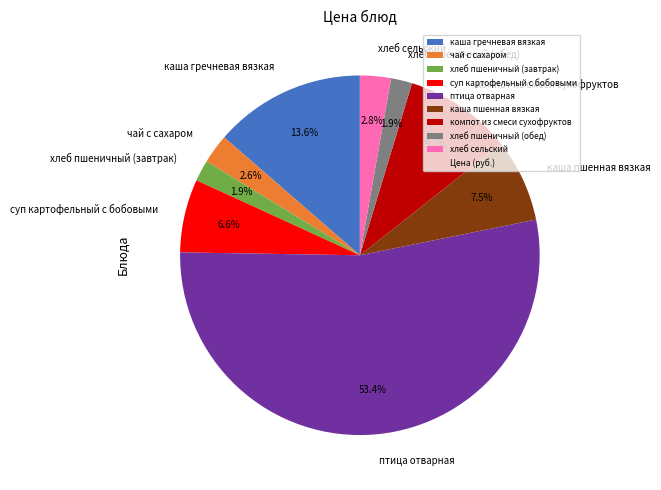

Combined, do компот из смеси сухофруктов and хлеб сельский account for over 50%?

No